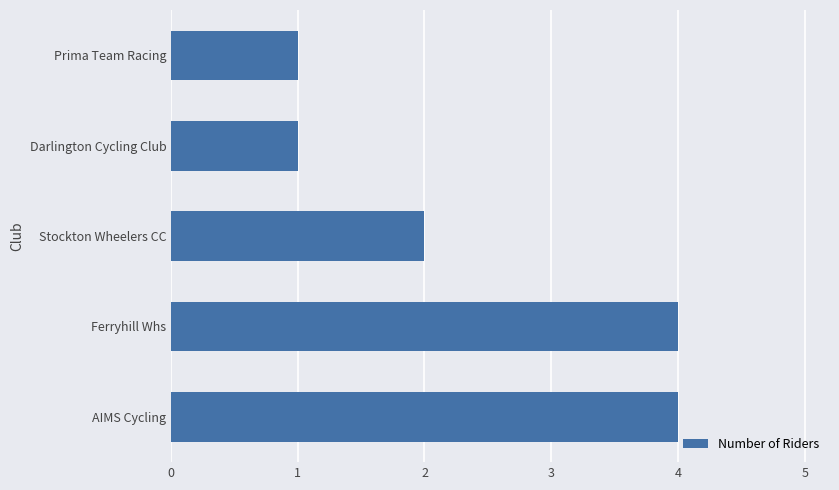

How many values are between 1 and 4?

5